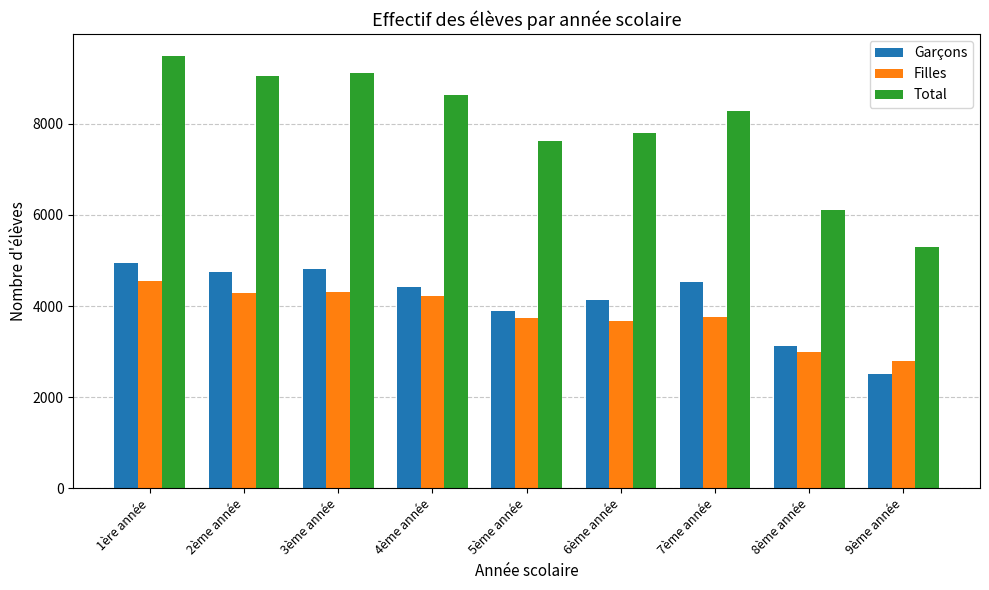

Is it true that Filles equals 4302 at 3ème année?

True